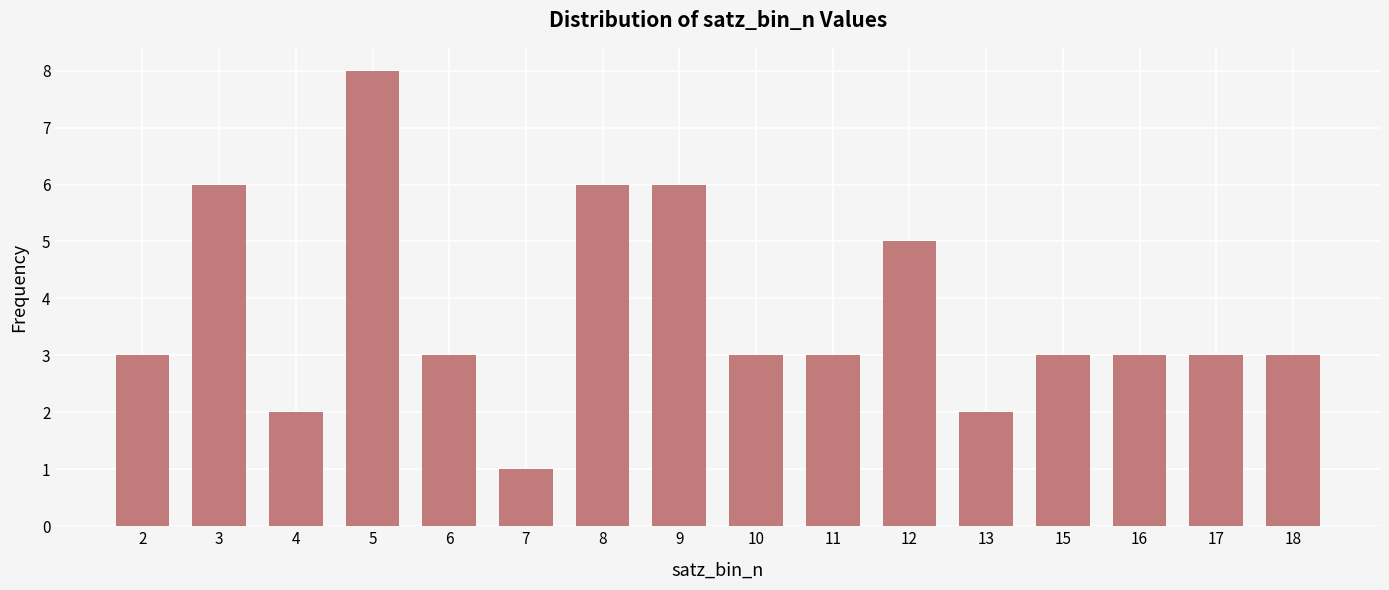

Count the number of categories in the chart.

16